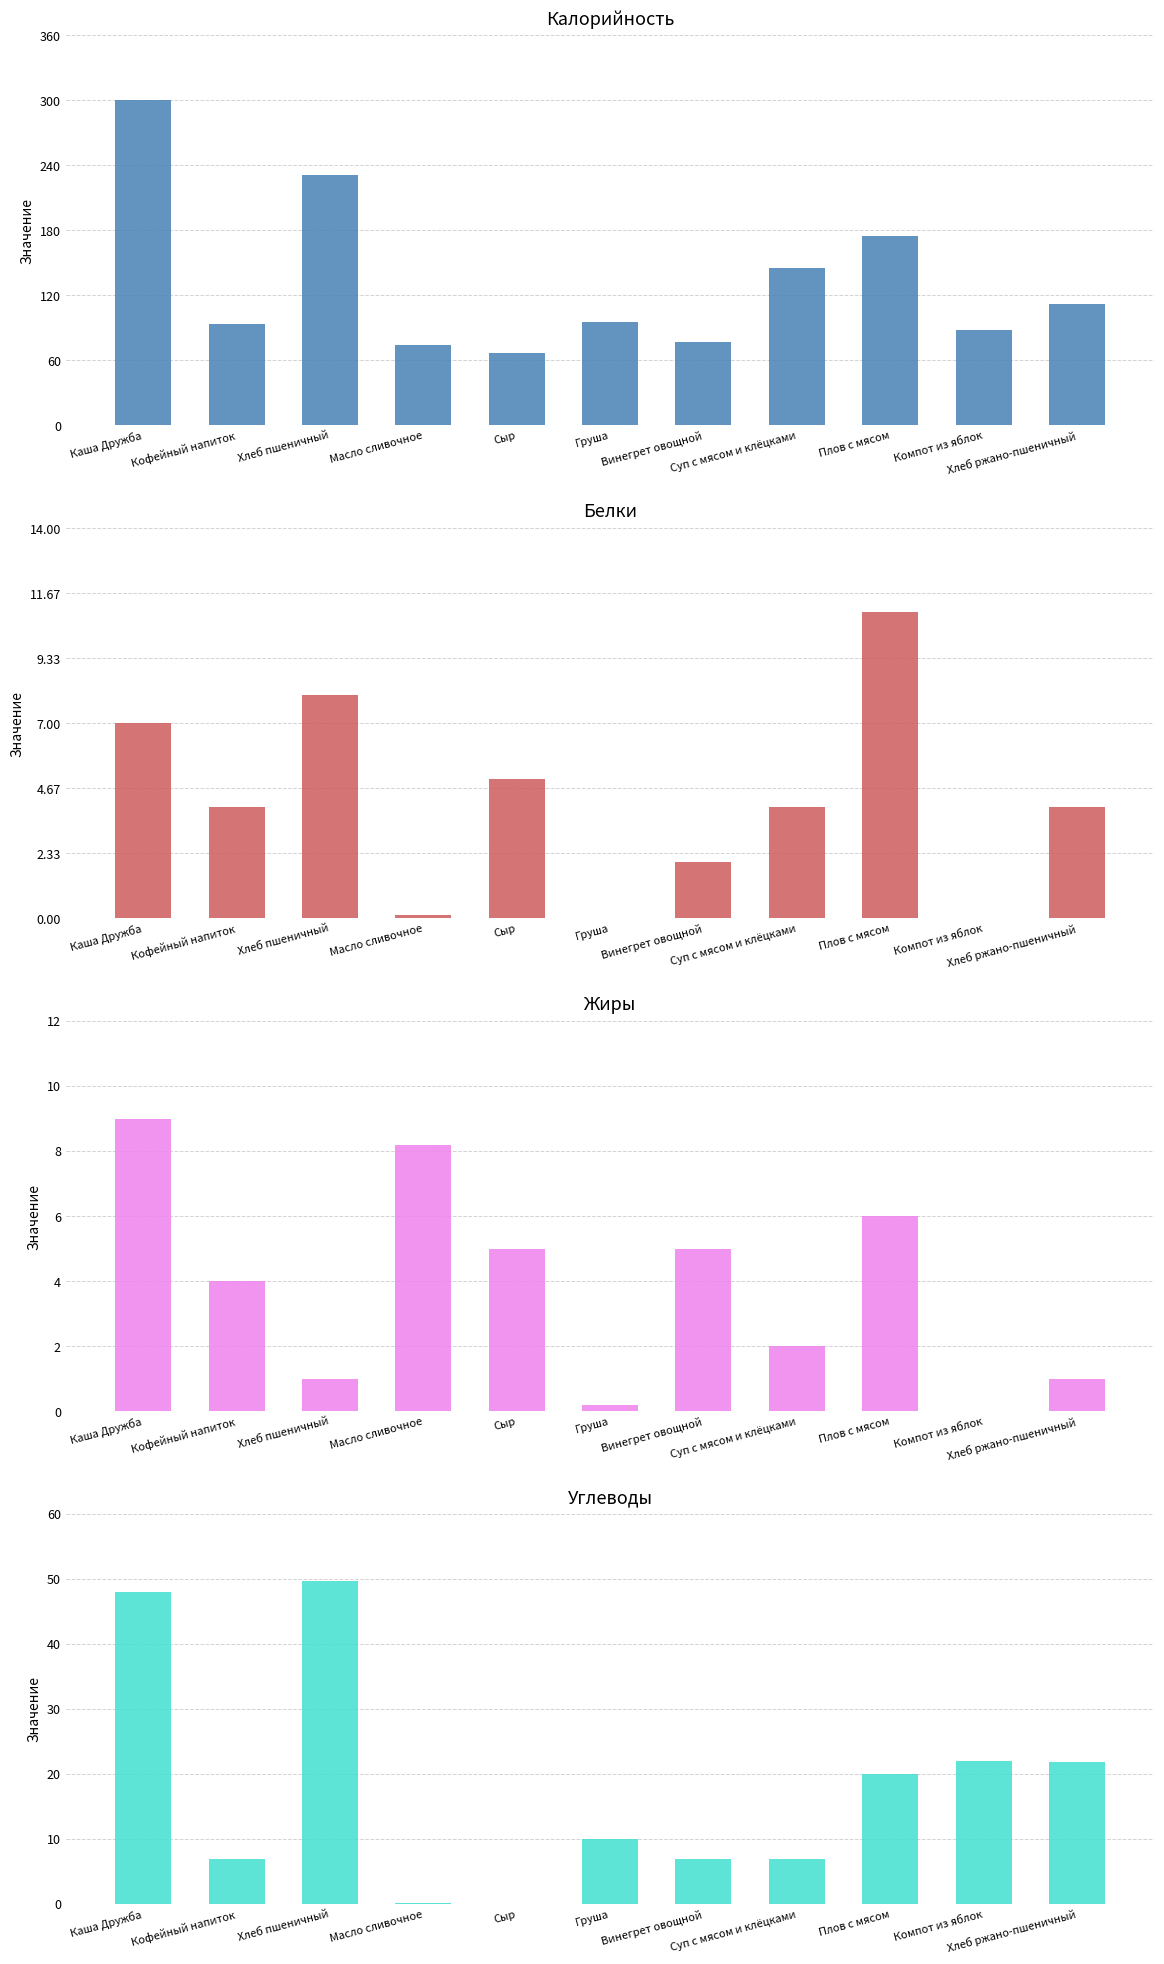

At Плов с мясом, list the series in order from smallest to largest.

Жиры, Белки, Углеводы, Калорийность